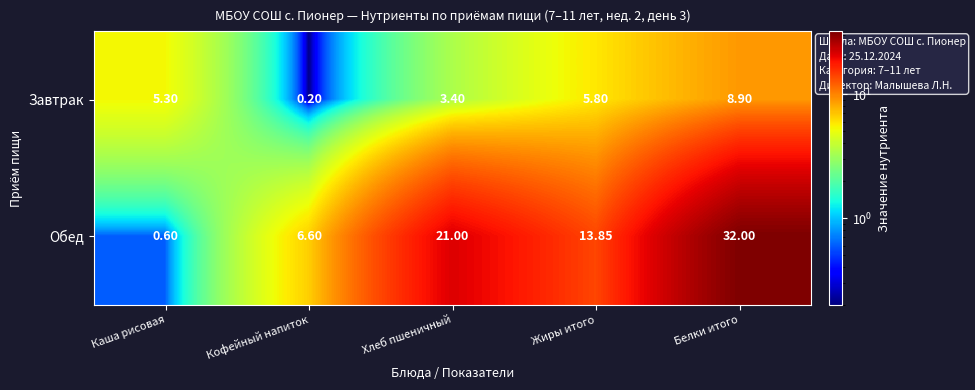

At Хлеб пшеничный, list the series in order from smallest to largest.

Завтрак, Обед